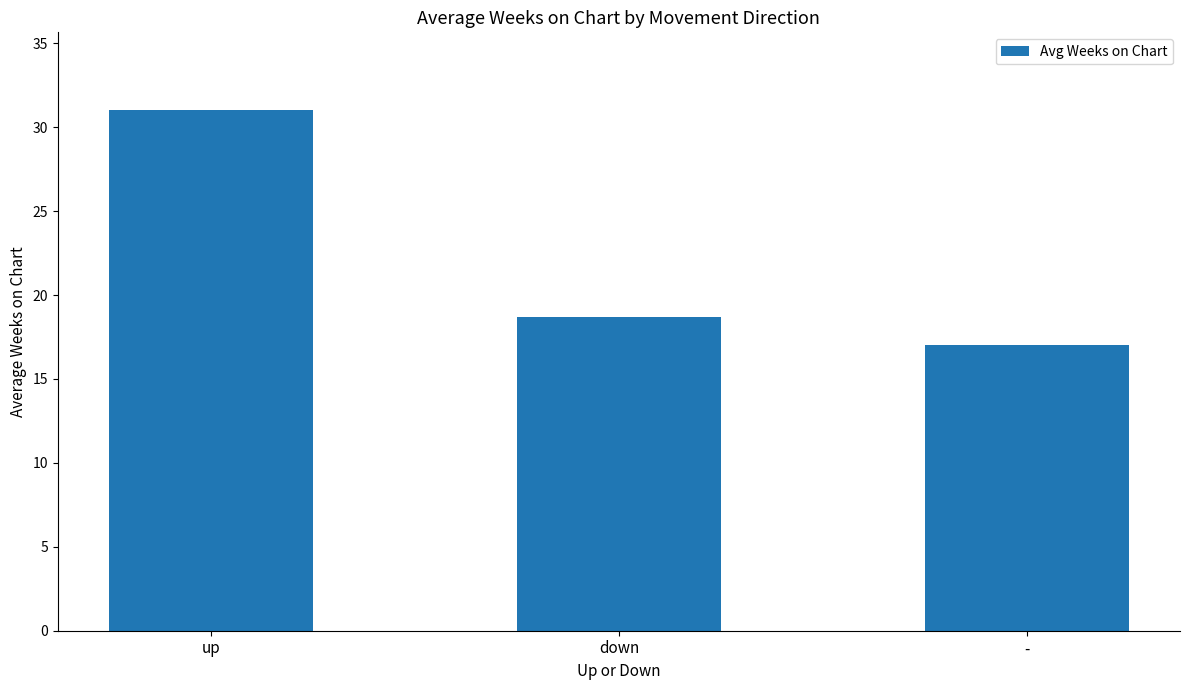

How many data points are above 18?

2